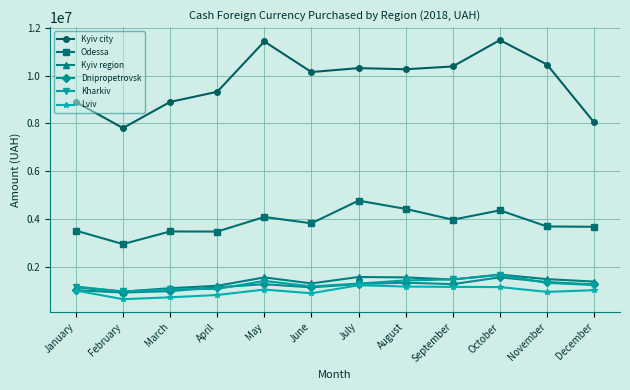

What is the value of the Dnipropetrovsk point at the 10th from the left?

1551445.5